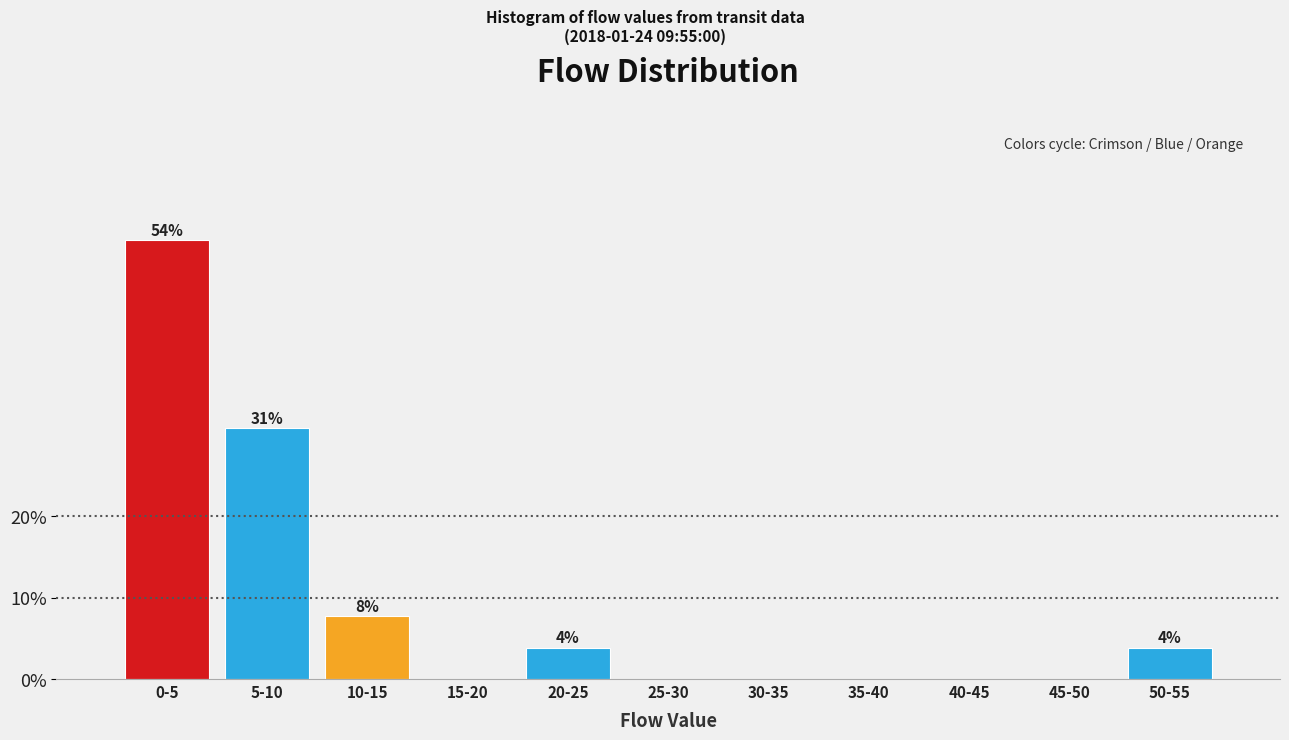

Reading left to right, extract all data points from this chart.

0-5=53.8	5-10=30.8	10-15=7.7	15-20=0.0	20-25=3.8	25-30=0.0	30-35=0.0	35-40=0.0	40-45=0.0	45-50=0.0	50-55=3.8